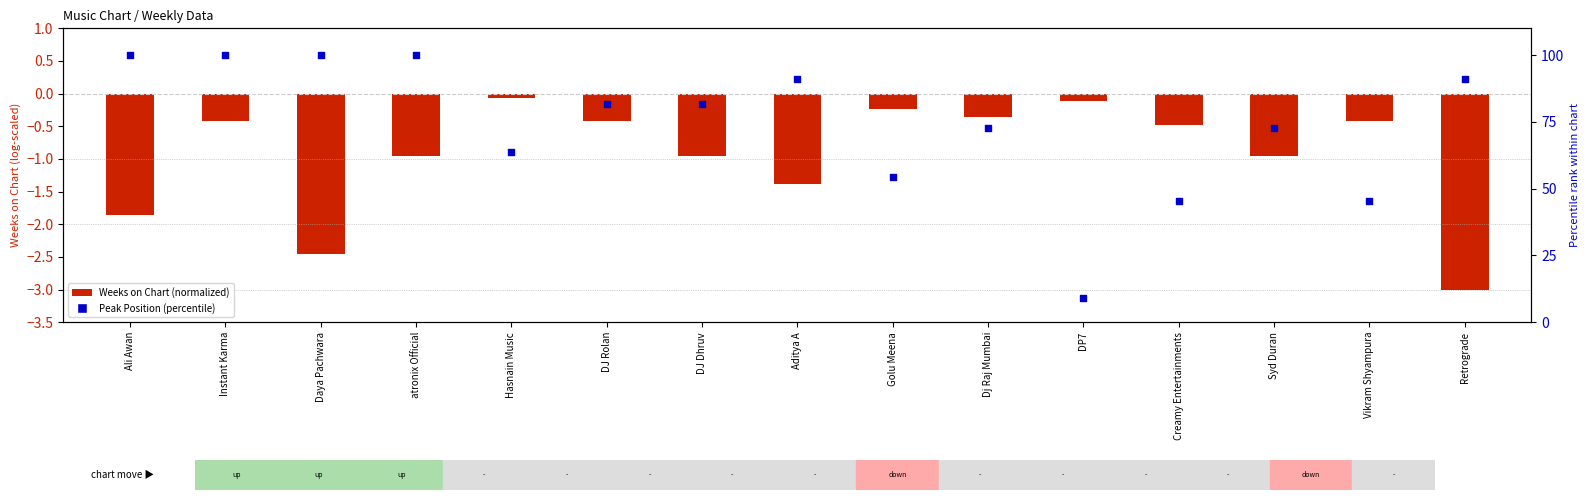

What are all the series names shown in the legend?

Weeks on Chart (normalized), Peak Position (percentile)